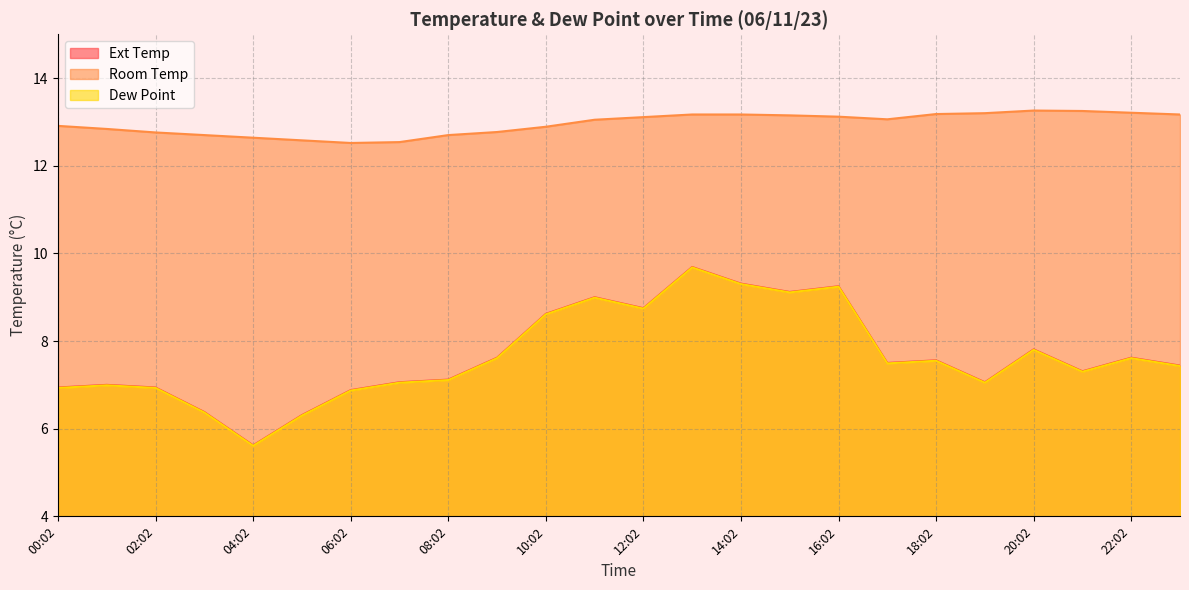

What is the label of the 11th point from the left?

10:02